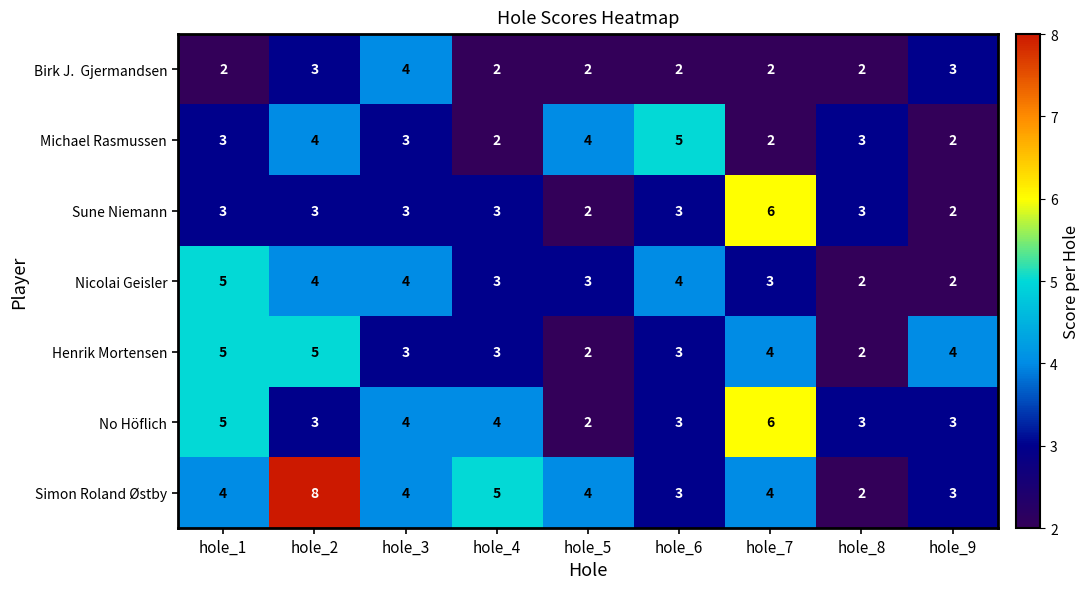

What is the smallest value displayed?

2